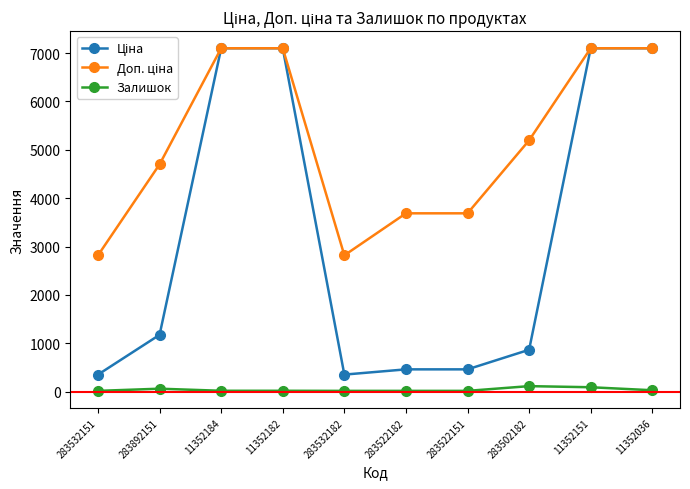

At how many categories does at least one series exceed 2712?

10